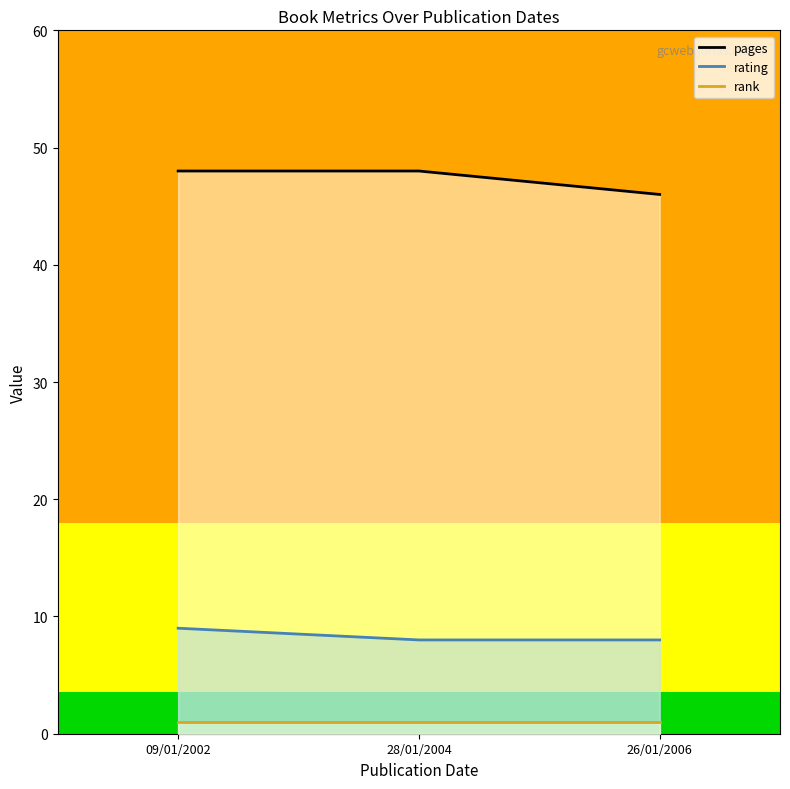

The value of rank_line at 28/01/2004 is 0. True or false?

False